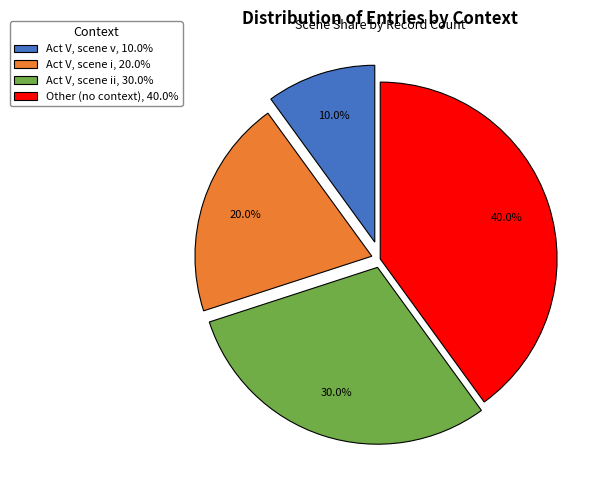

Is there any slice that represents more than half of the pie?

No